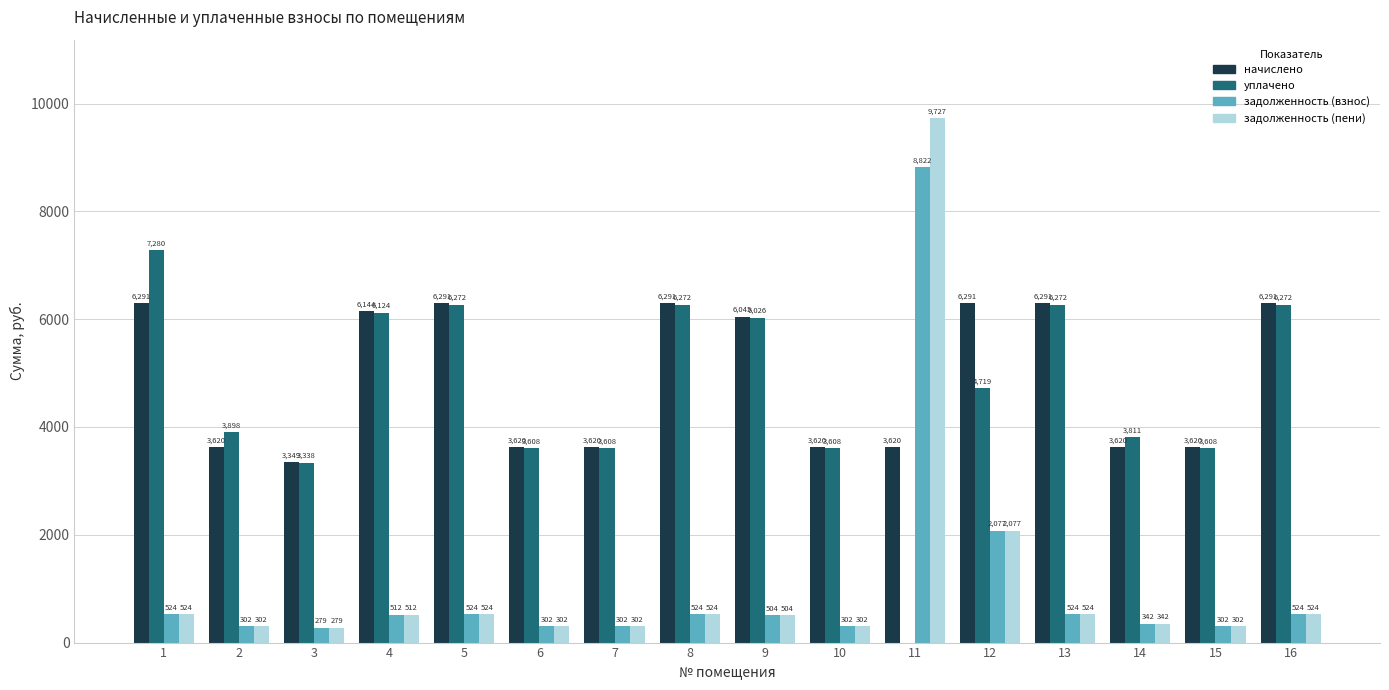

What is the sum of the задолженность (взнос) values at 14 and 6?

643.7